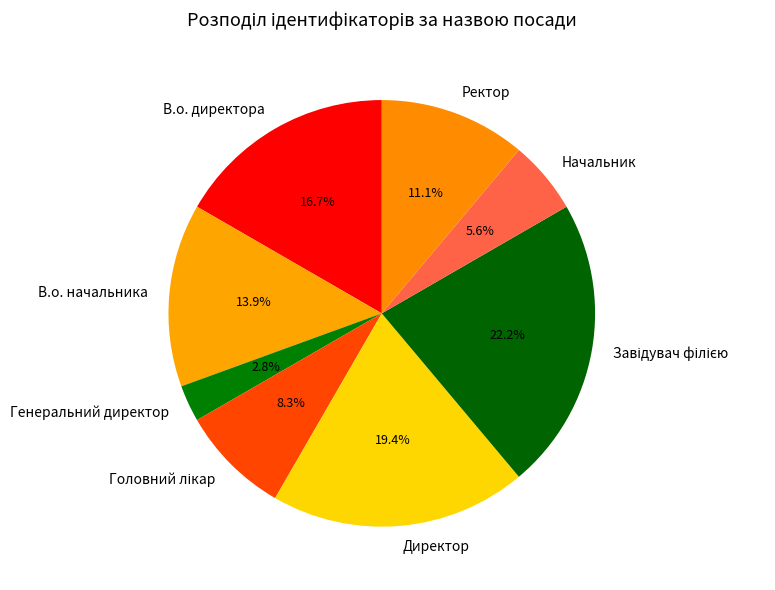

What portion of the pie excludes В.о. начальника?

86.1%